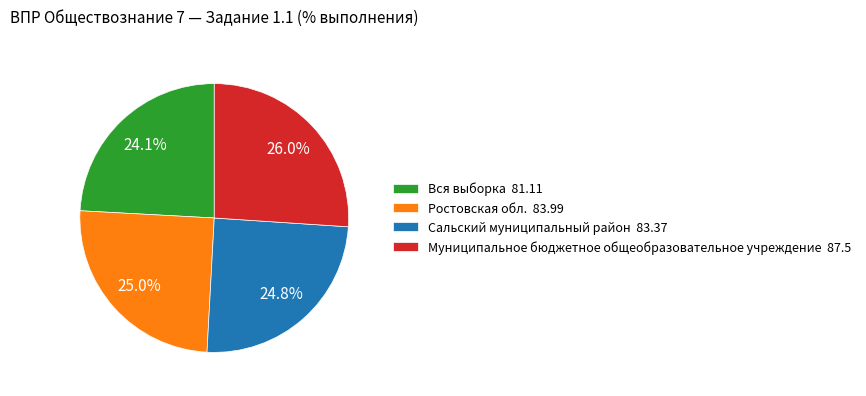

What portion of the pie excludes Ростовская обл.?

75.0%